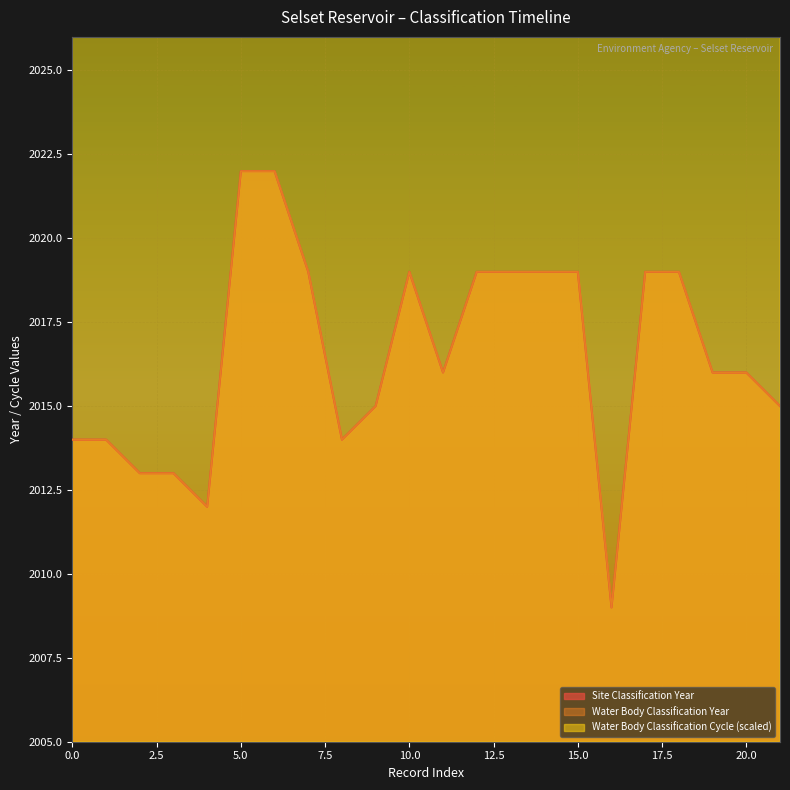

How many lines are shown in the chart?

3